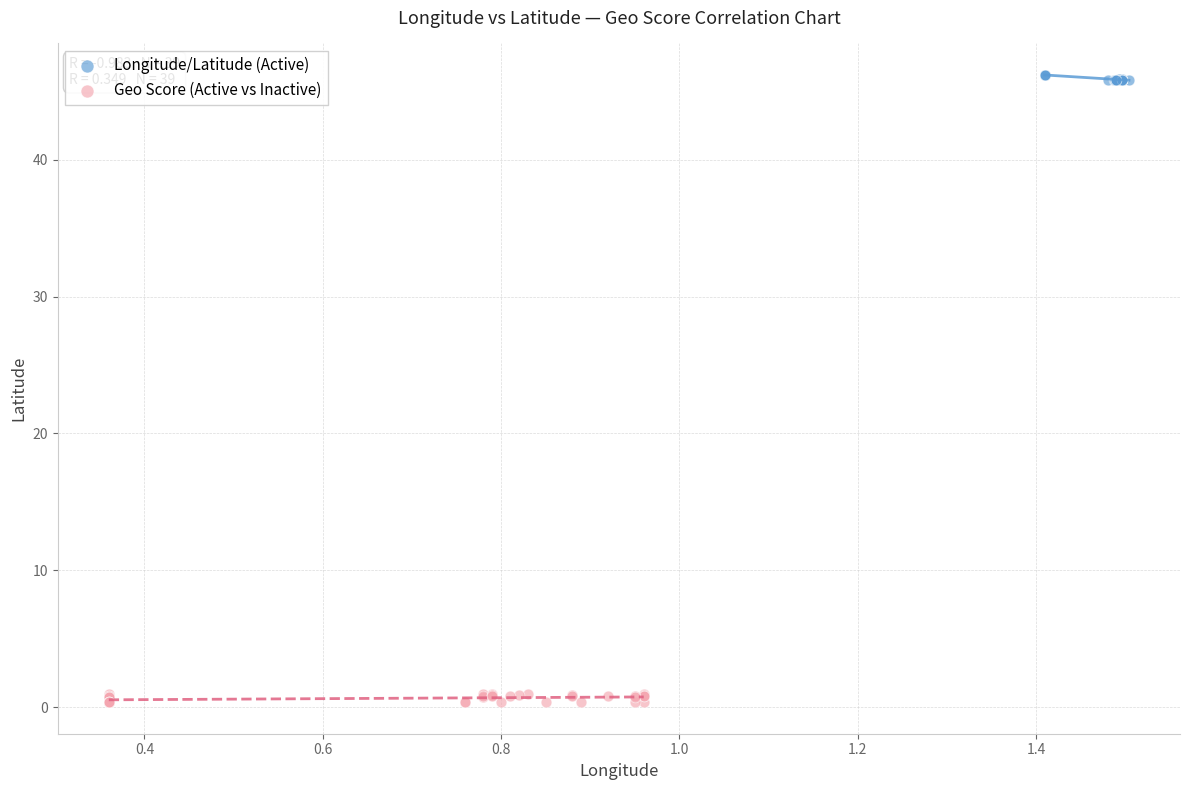

Which series has the widest spread of Y values?

Geo Score (Active vs Inactive)